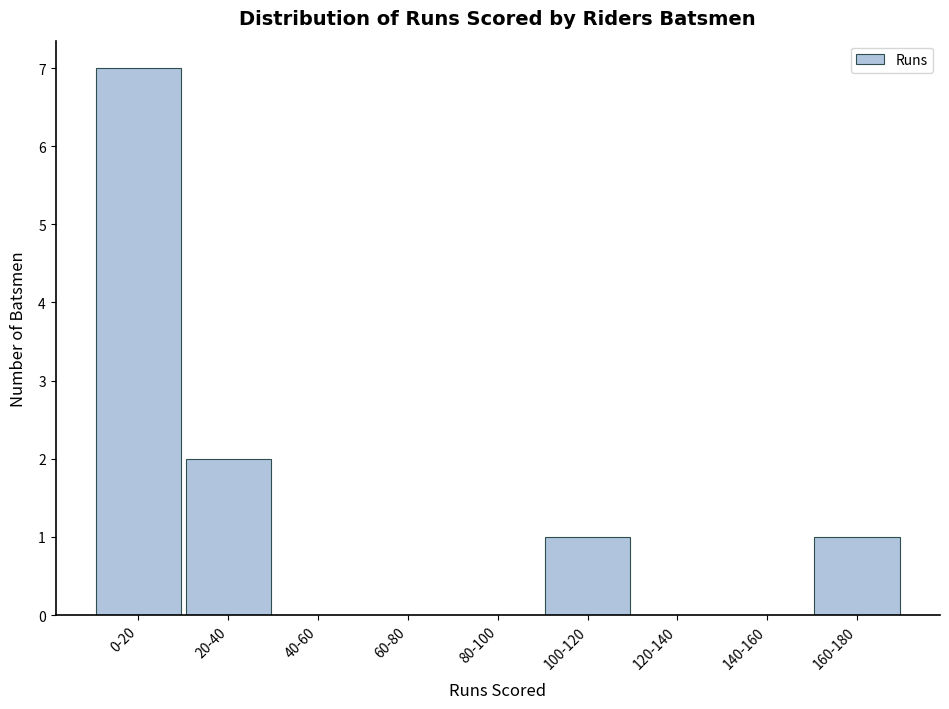

Reading left to right, what are all the values shown in this chart?

0-20=7	20-40=2	40-60=0	60-80=0	80-100=0	100-120=1	120-140=0	140-160=0	160-180=1